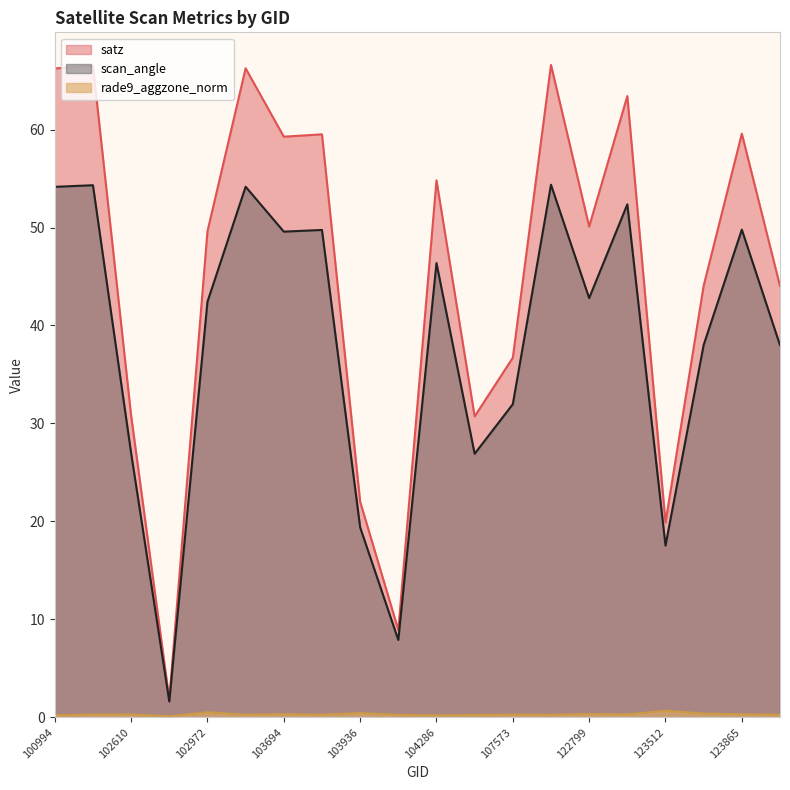

True or false: rade9_aggzone_norm has more than 1 points higher than both neighbors.

True